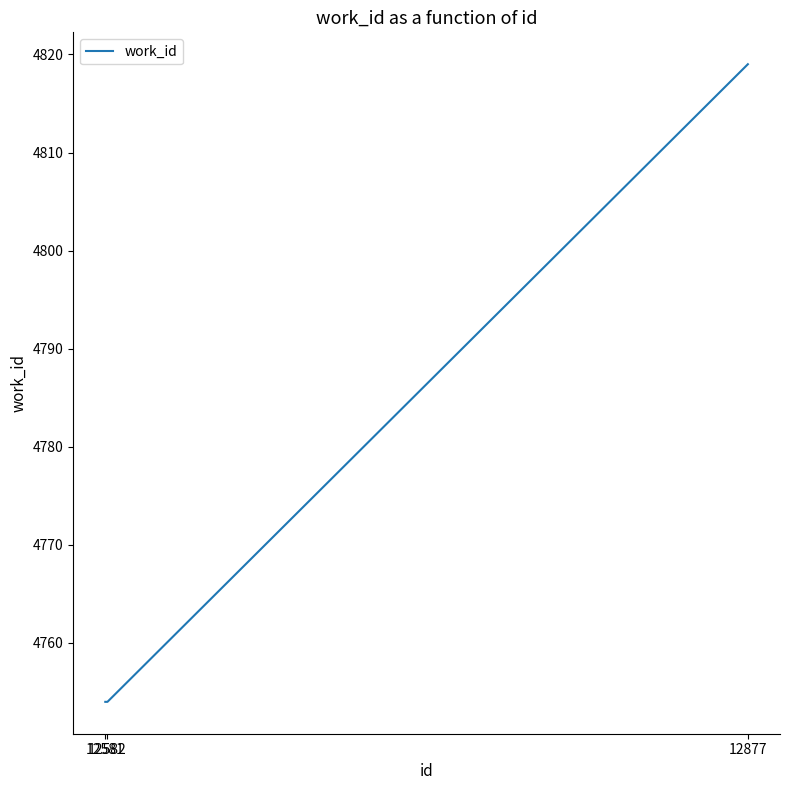

What is the average value?

4776